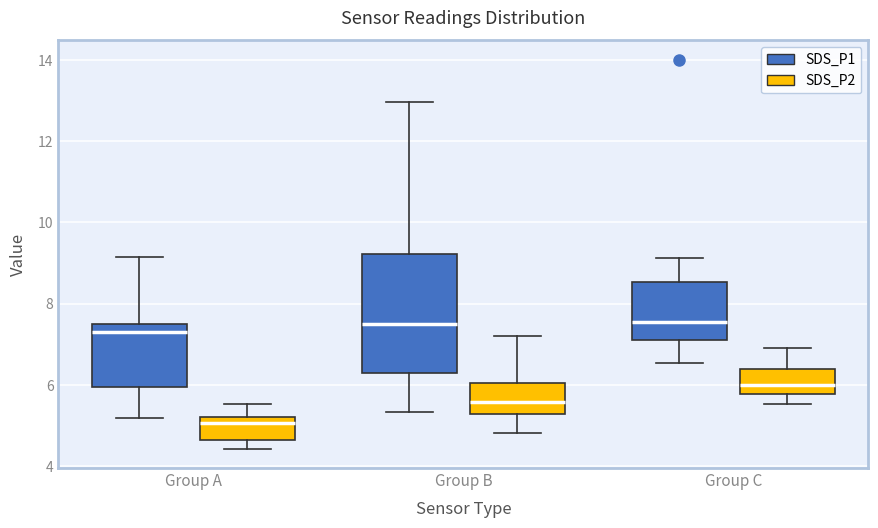

Where is the lower edge of the box for Group C (SDS_P1) on the y-axis? The values are not printed on the chart, so give them approximately, as read against the axis.

7.2